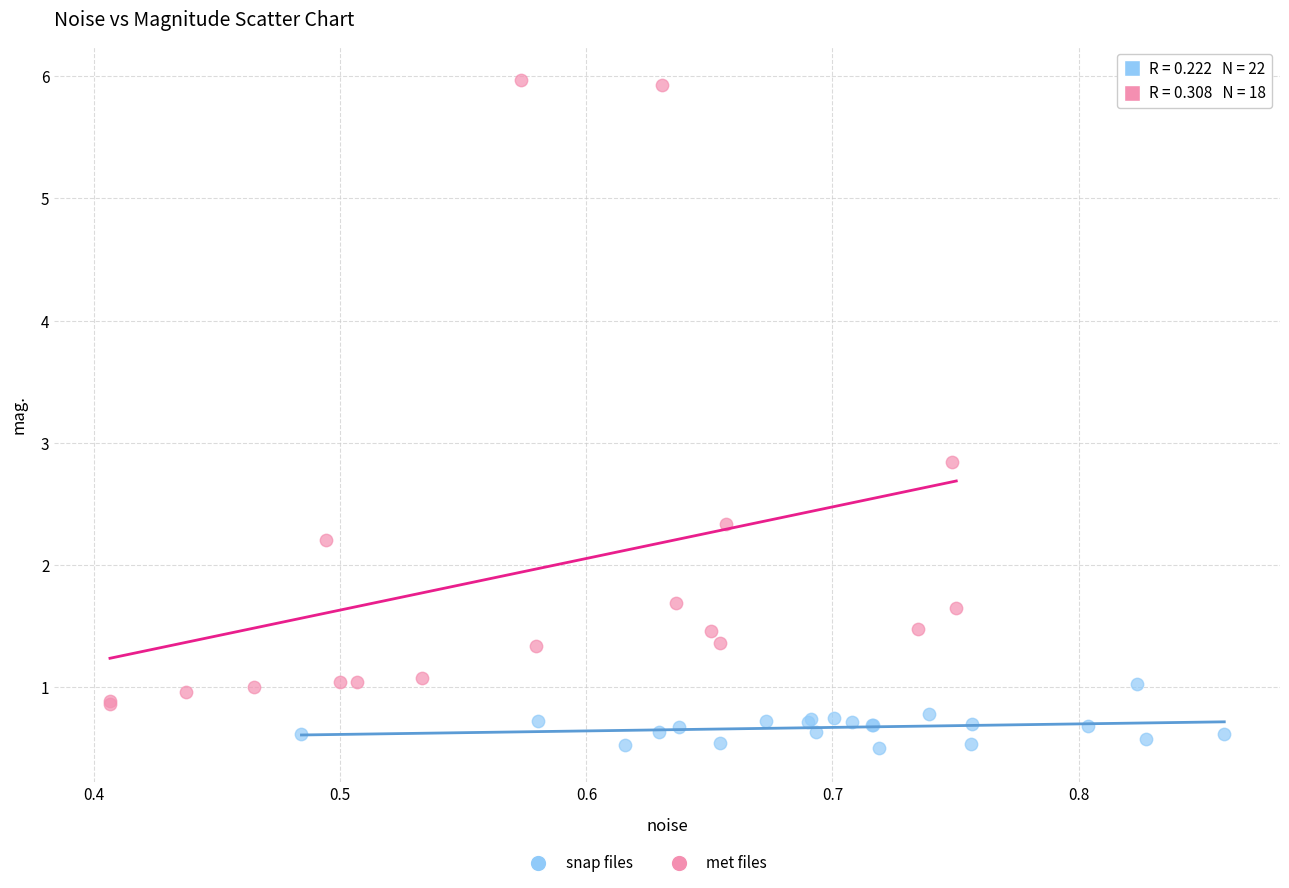

Which series reaches the maximum Y coordinate?

met files